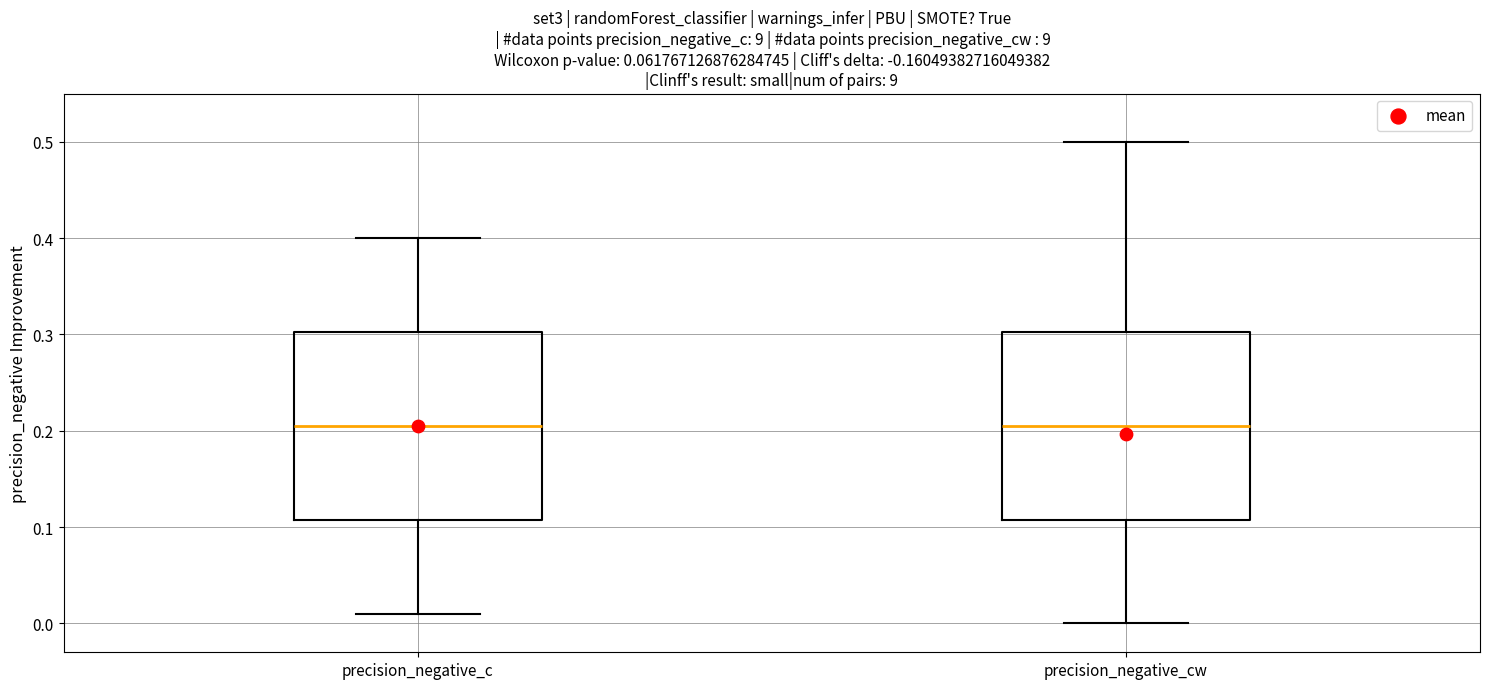

Where does the median line of the box for precision_negative_c sit on the y-axis? The values are not printed on the chart, so give them approximately, as read against the axis.

0.21